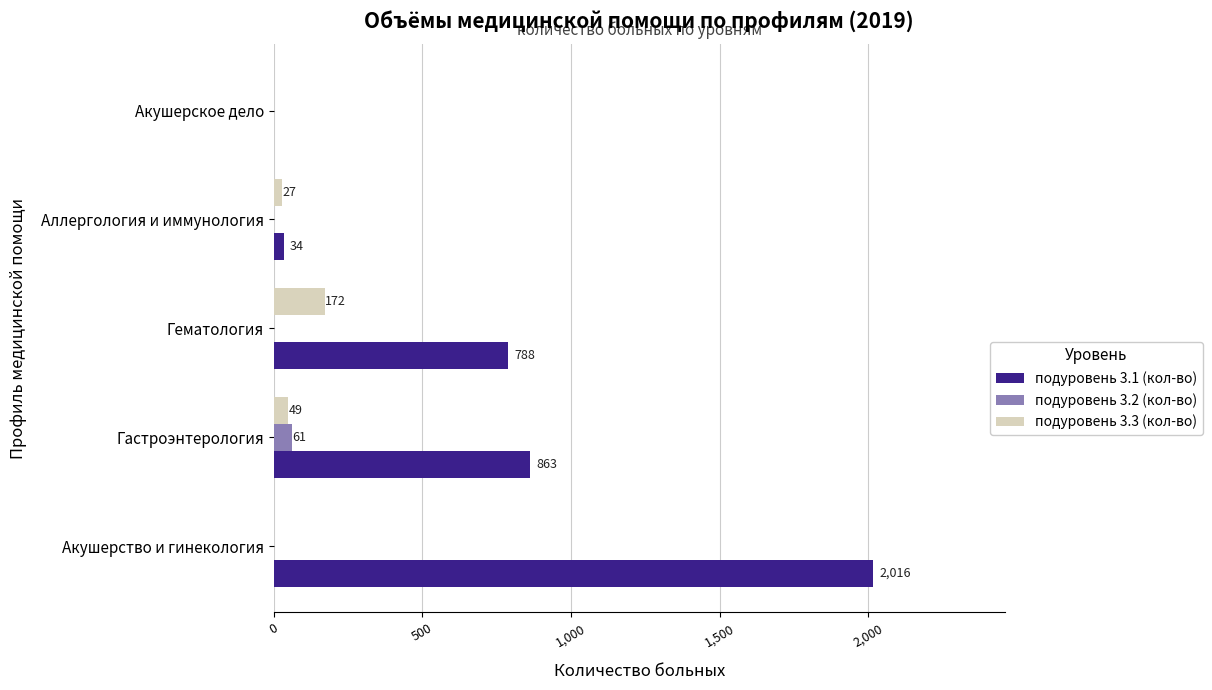

What is the sum of the подуровень 3.1 (кол-во) values at Аллергология и иммунология and Акушерское дело?

34